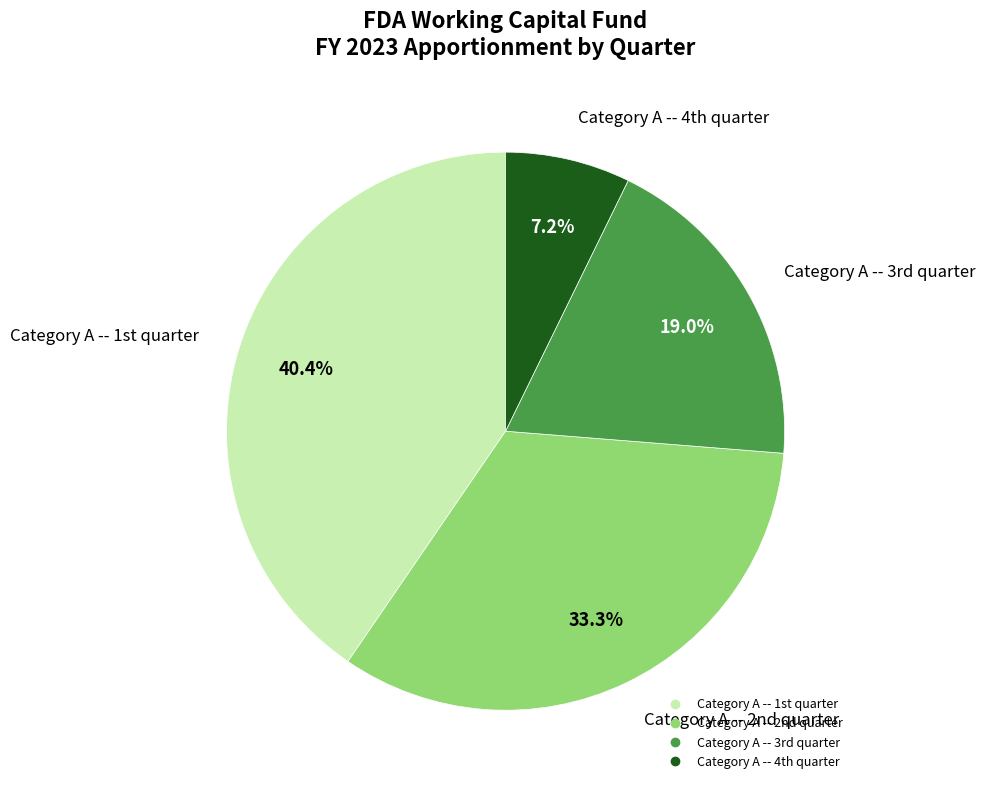

Which category has the smallest portion of the pie?

Category A -- 4th quarter